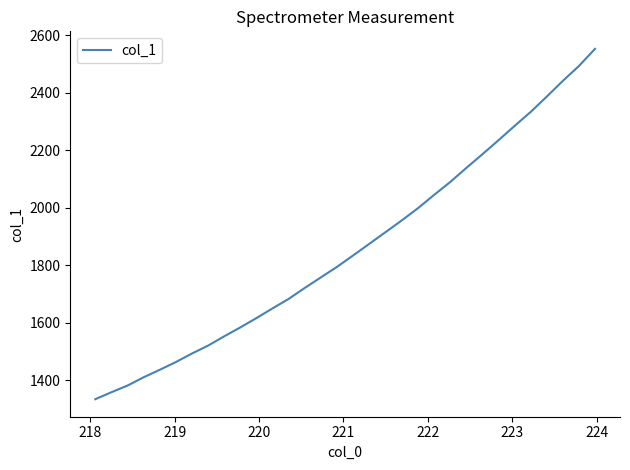

What is the difference between the maximum and minimum values?

1219.5